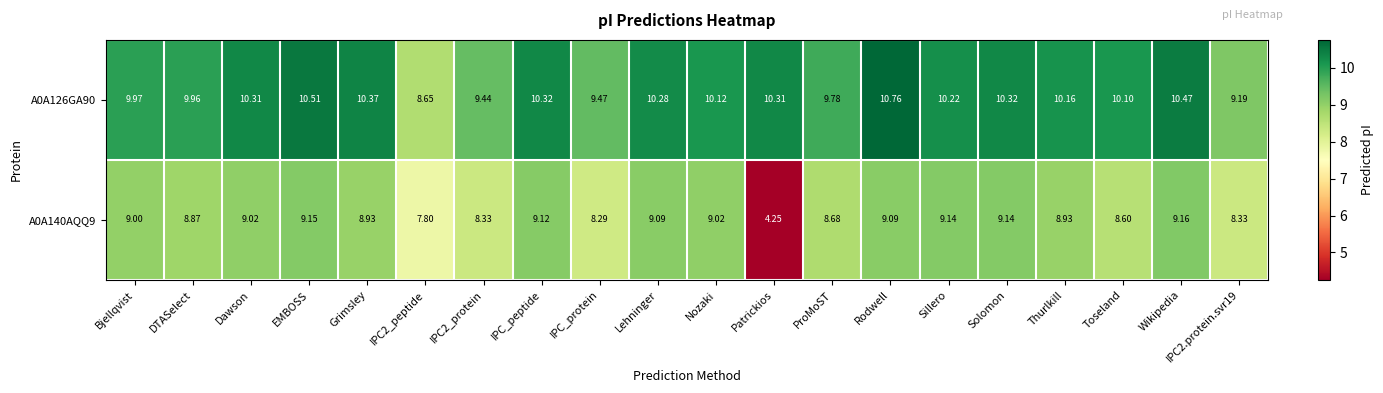

Is the value of A0A126GA90 at Sillero greater than the value of A0A140AQQ9 at Bjellqvist?

Yes